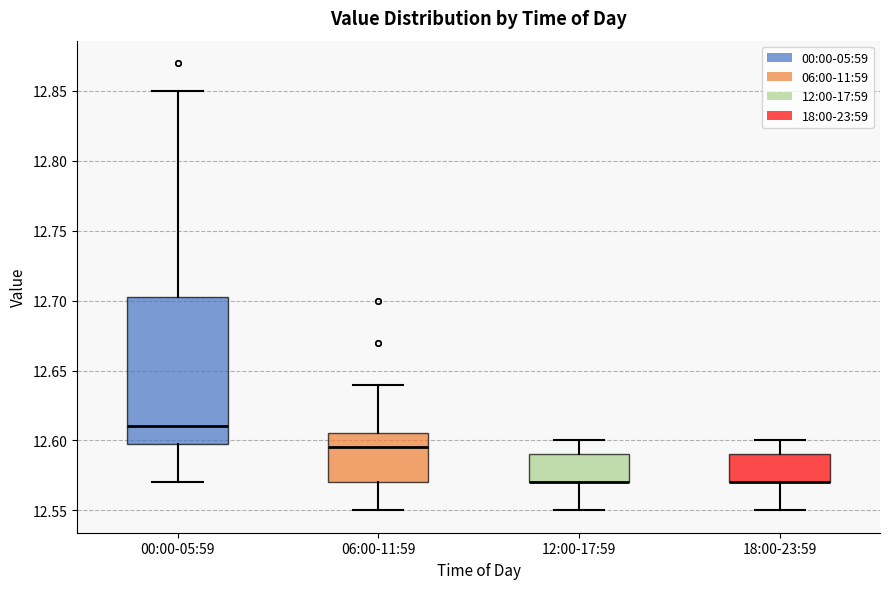

Comparing the boxes themselves (not the whiskers), which one is the tallest?

00:00-05:59